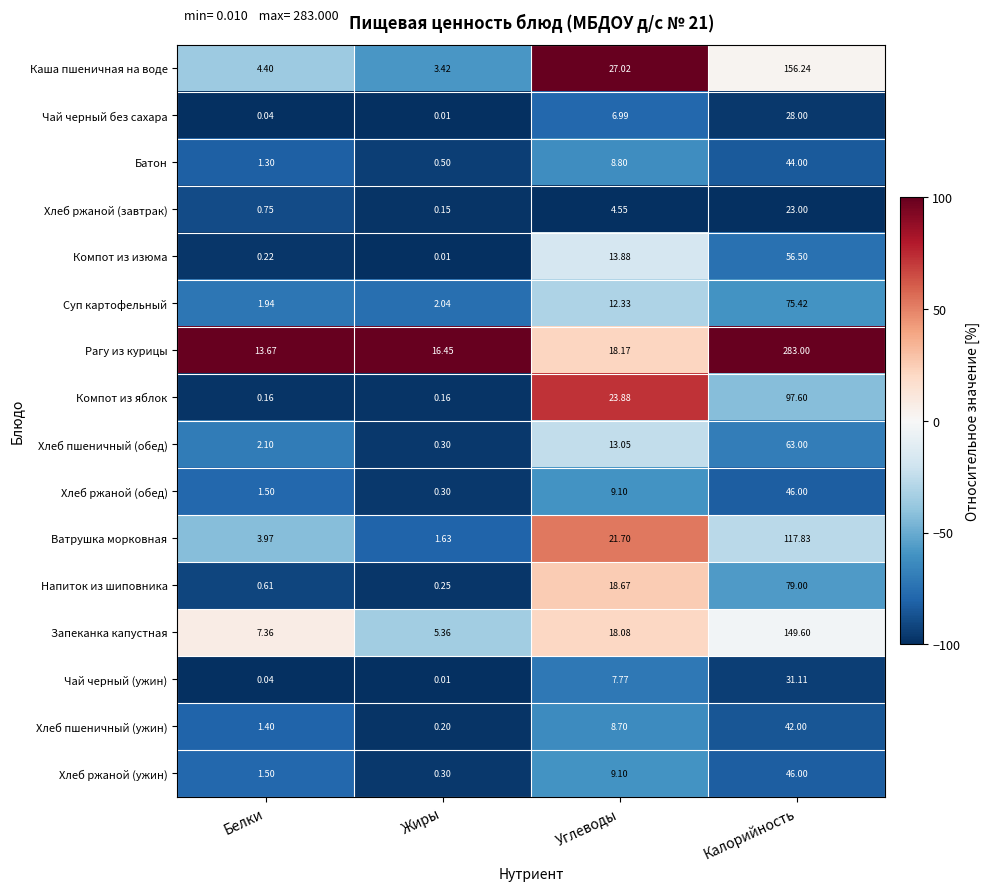

How many data points does each series have?

4